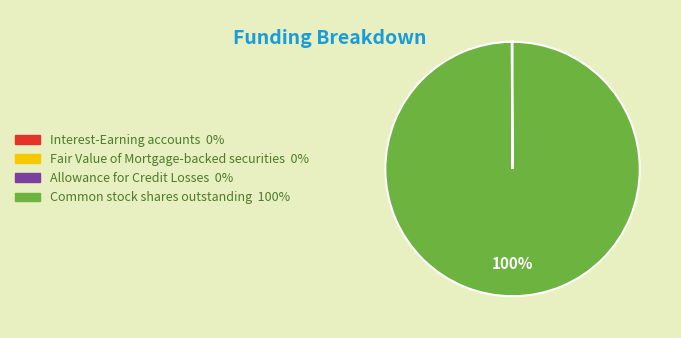

Which slice represents more than half of the pie?

Common stock shares outstanding